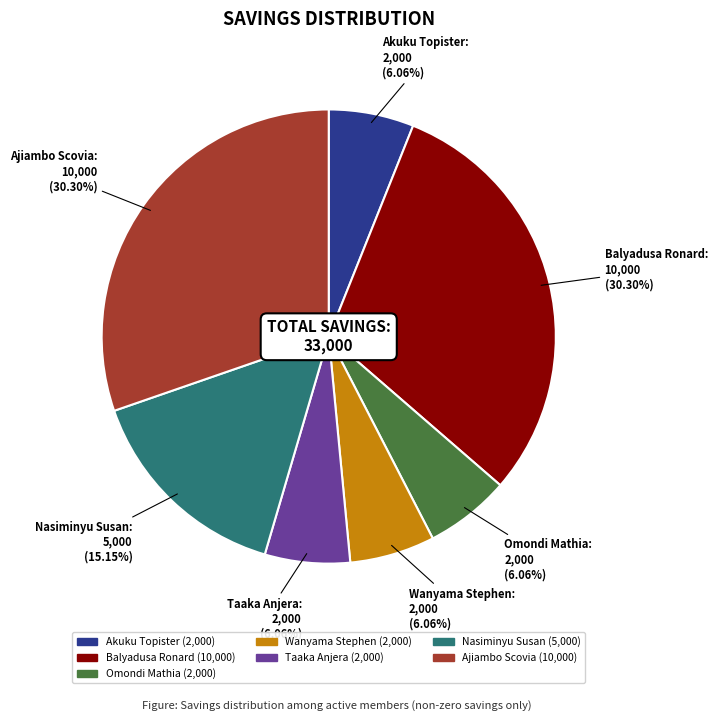

Count the number of slices in the pie.

7